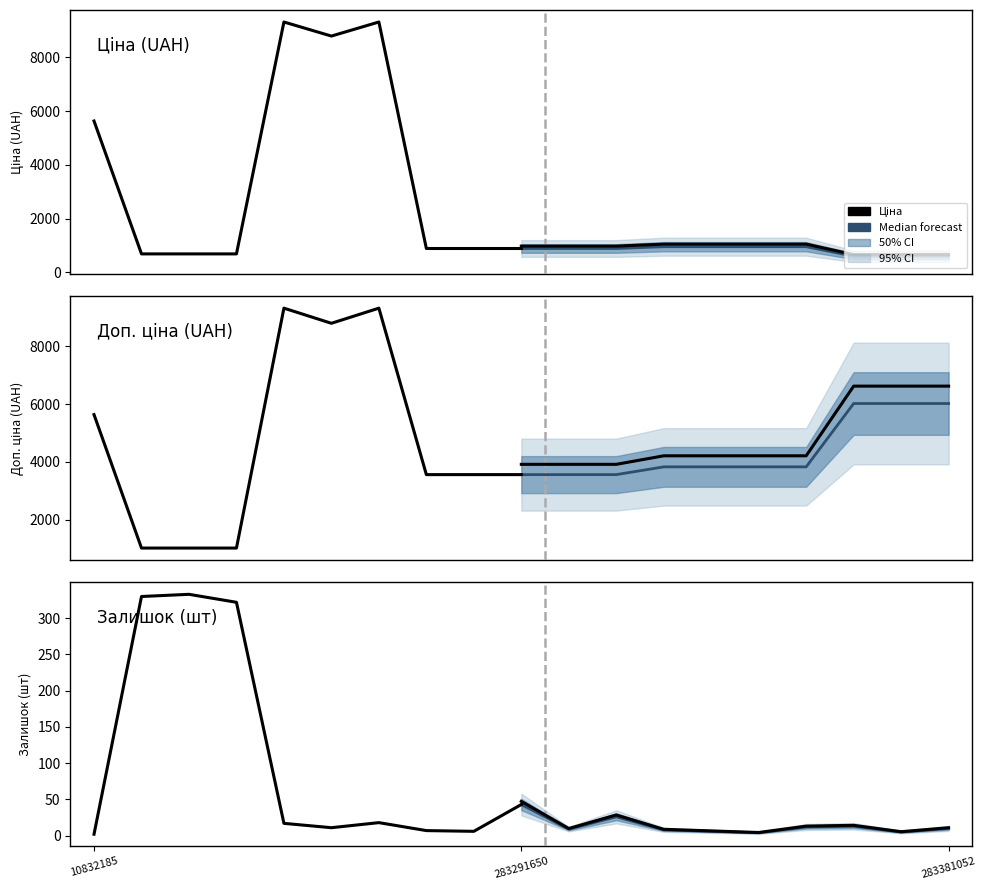

True or false: Median forecast and Ціна intersect in this chart.

False